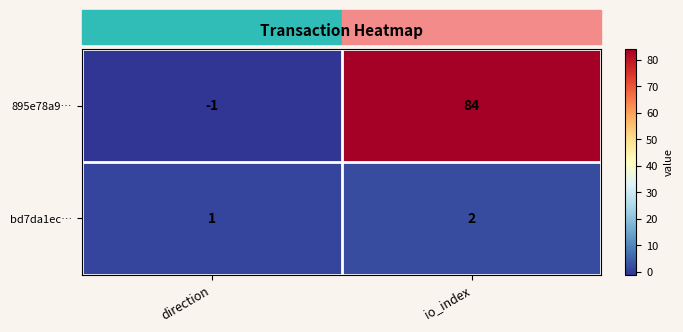

At which category is the sum across all series the highest?

io_index